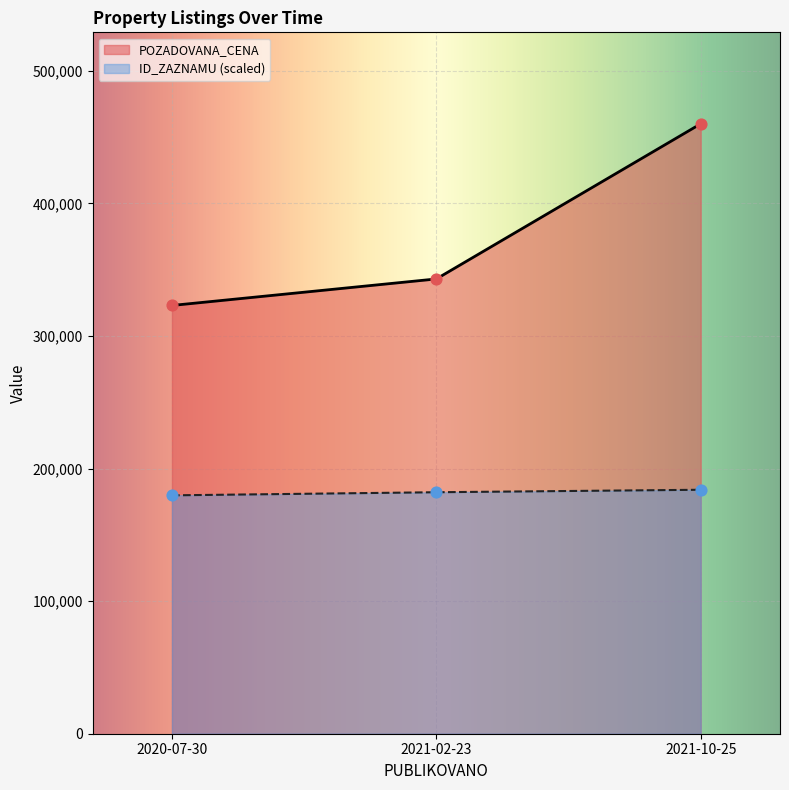

At which category is the sum across all series the highest?

2021-10-25